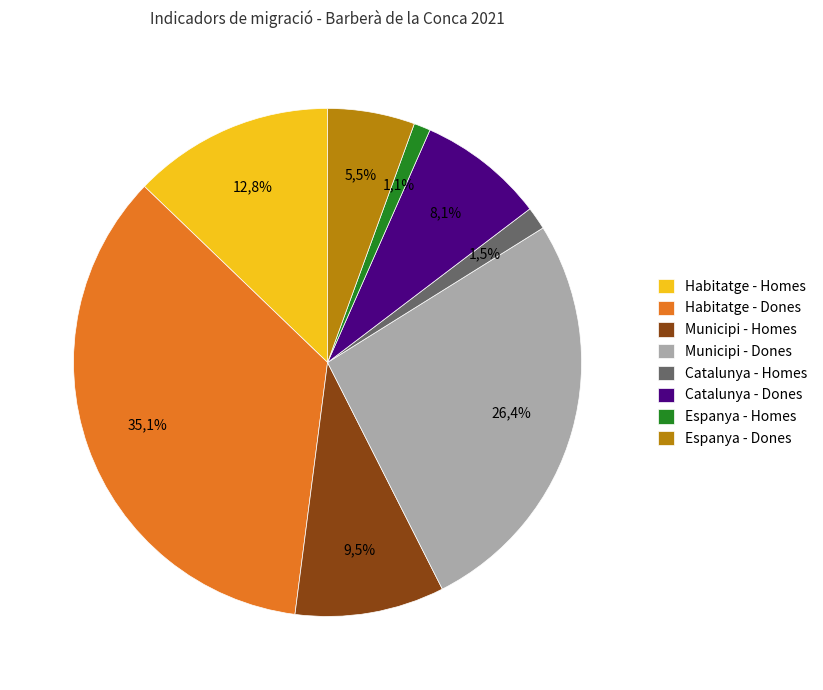

To the nearest percent, what is the combined percentage of Municipi - Dones and Catalunya - Dones?

34%